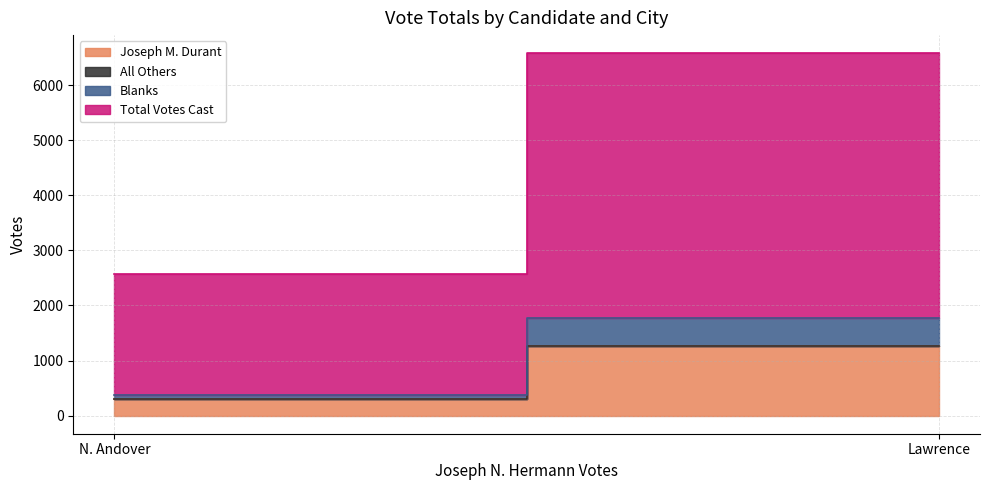

Which series has the largest range (max minus min)?

Total Votes Cast